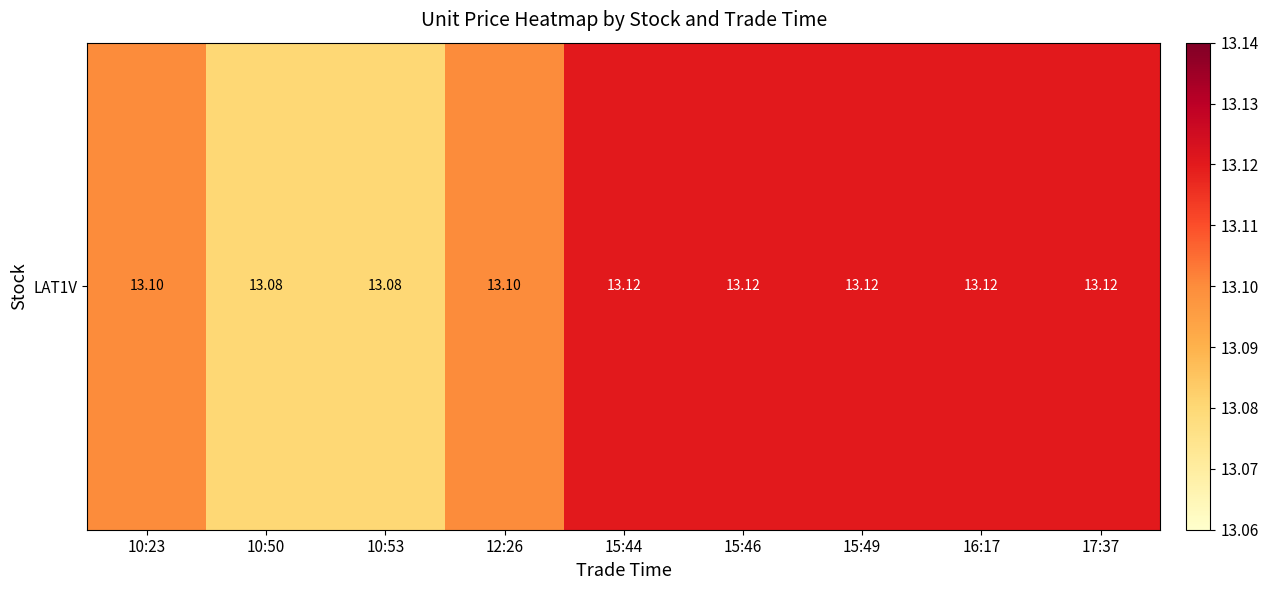

Rank the categories by value from lowest to highest.

10:50, 10:53, 10:23, 12:26, 15:44, 15:46, 15:49, 16:17, 17:37